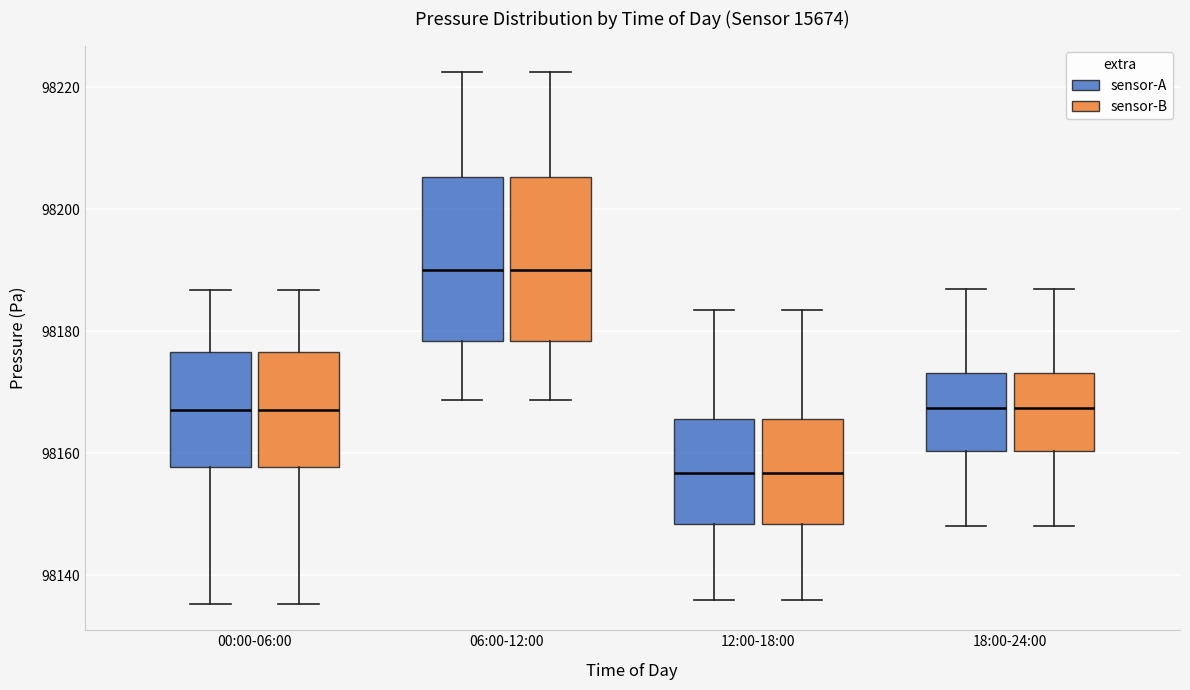

Where does the lower whisker of the box for 00:00-06:00 (sensor-A) end on the y-axis? The values are not printed on the chart, so give them approximately, as read against the axis.

98136